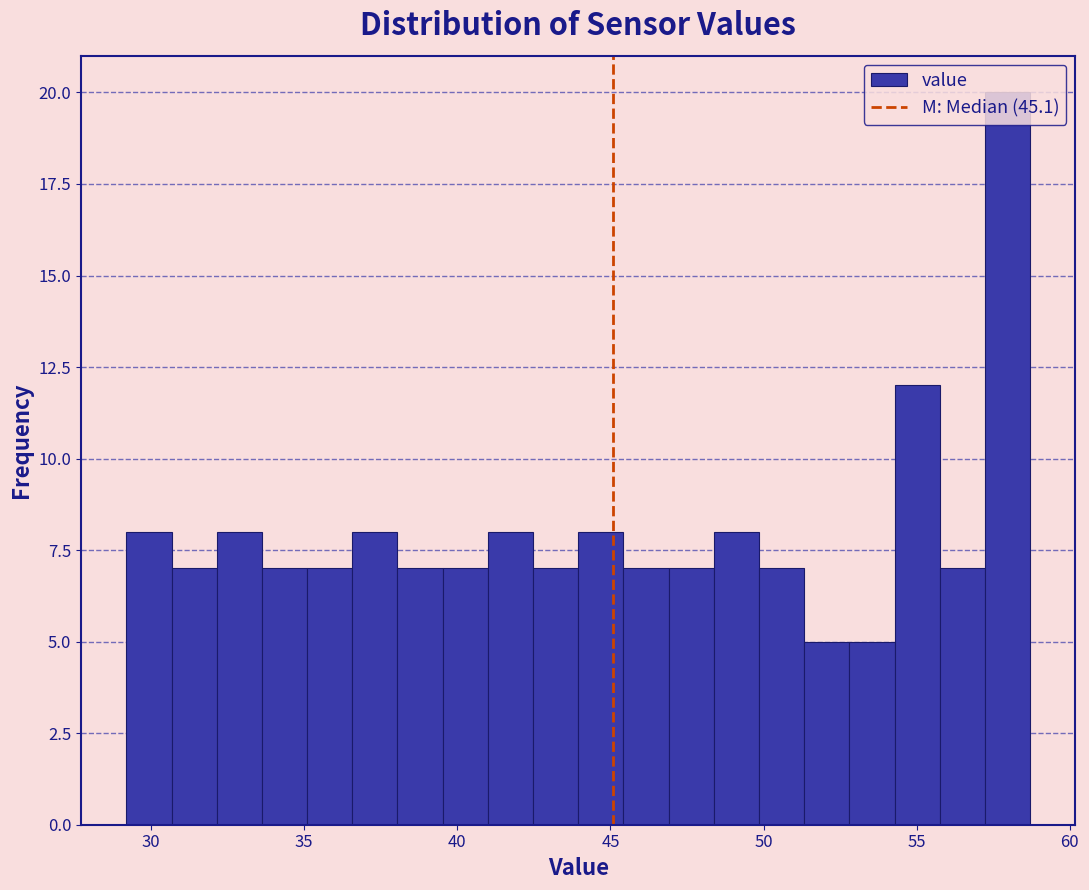

Read against the x-axis, roughly where is the centre of the tallest bar?

58.0